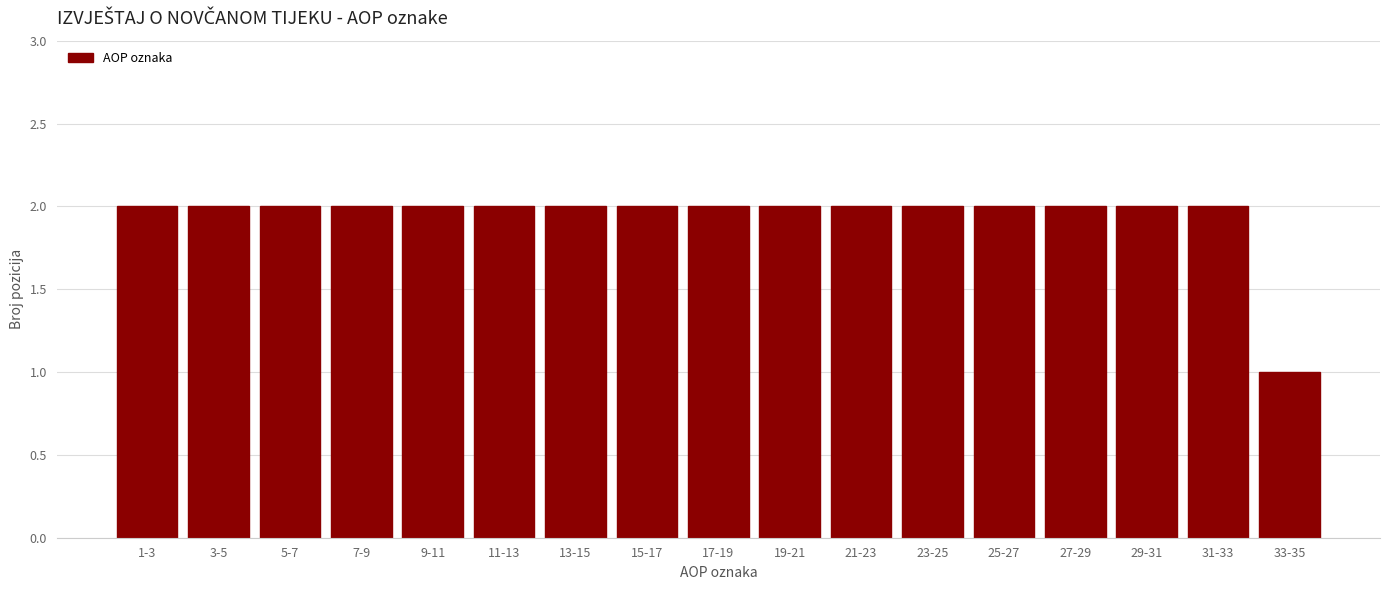

Reading left to right, transcribe all the data shown in this chart.

1-3=2	3-5=2	5-7=2	7-9=2	9-11=2	11-13=2	13-15=2	15-17=2	17-19=2	19-21=2	21-23=2	23-25=2	25-27=2	27-29=2	29-31=2	31-33=2	33-35=1